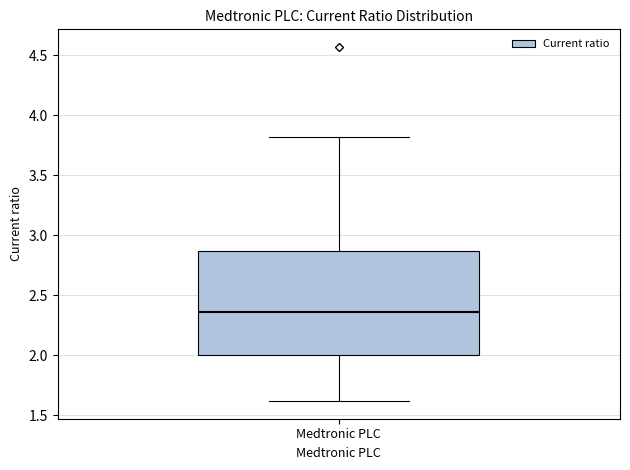

Transcribe this box plot: give where the median line is, the range the box spans, and where the two whiskers end, as read against the y-axis. The values are not printed on the chart, so give them approximately, as read against the axis.

median 2.35, box 2.00 to 2.85, whiskers 1.60 to 3.80